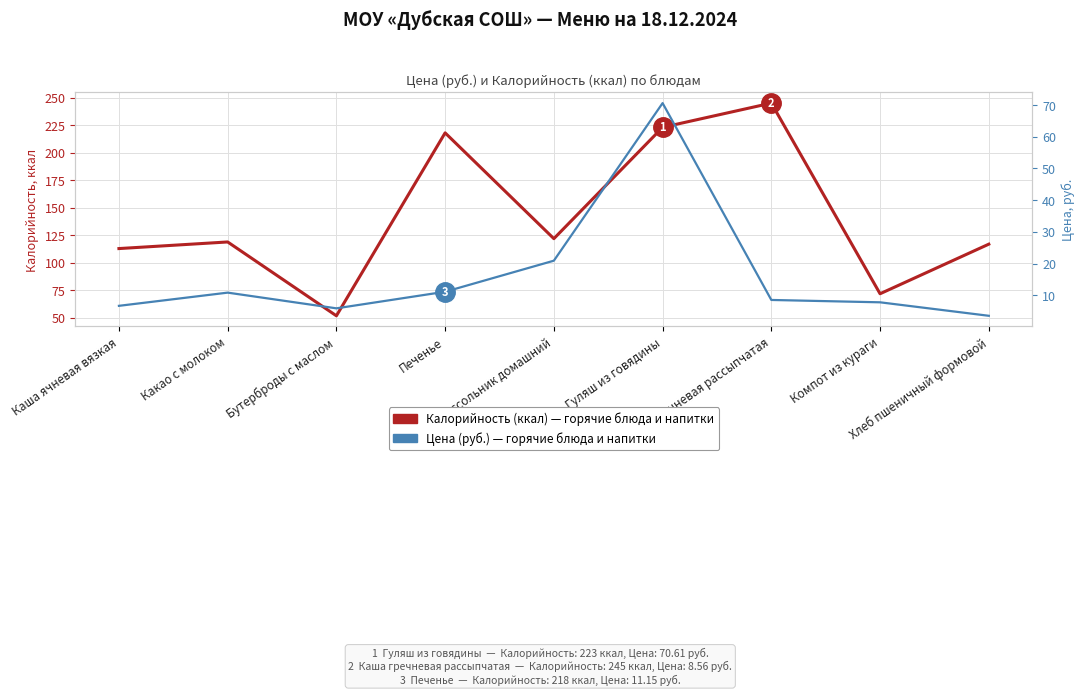

True or false: Цена (руб.) and Калорийность (ккал) intersect in this chart.

False